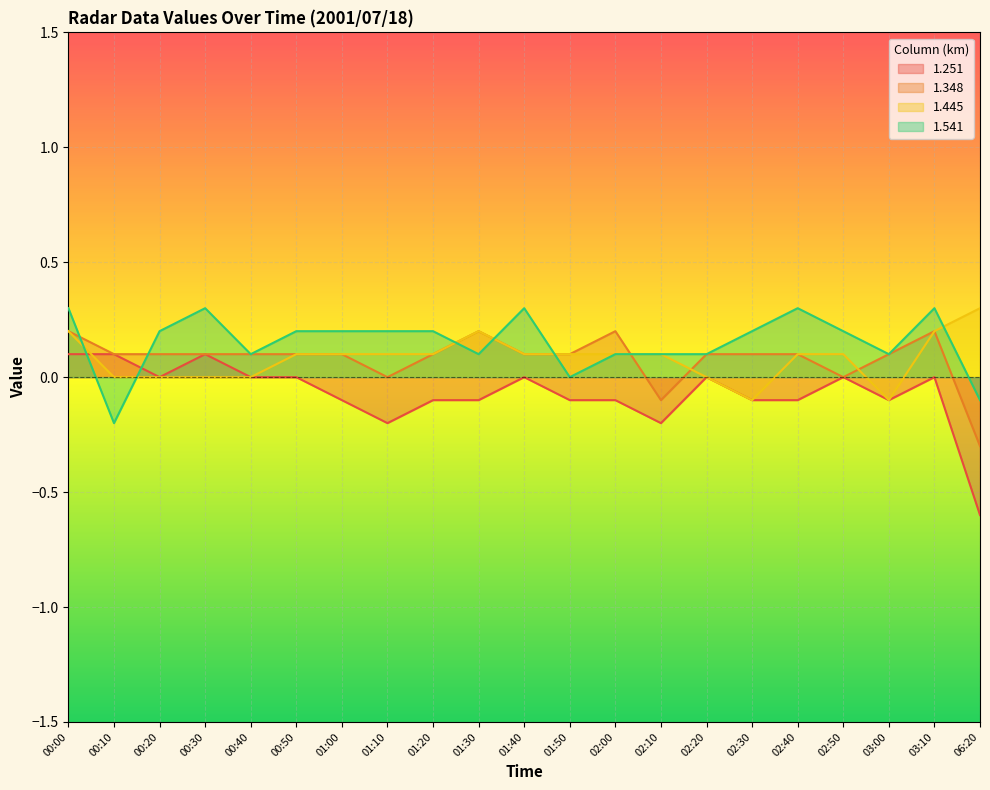

How many lines are shown in the chart?

4